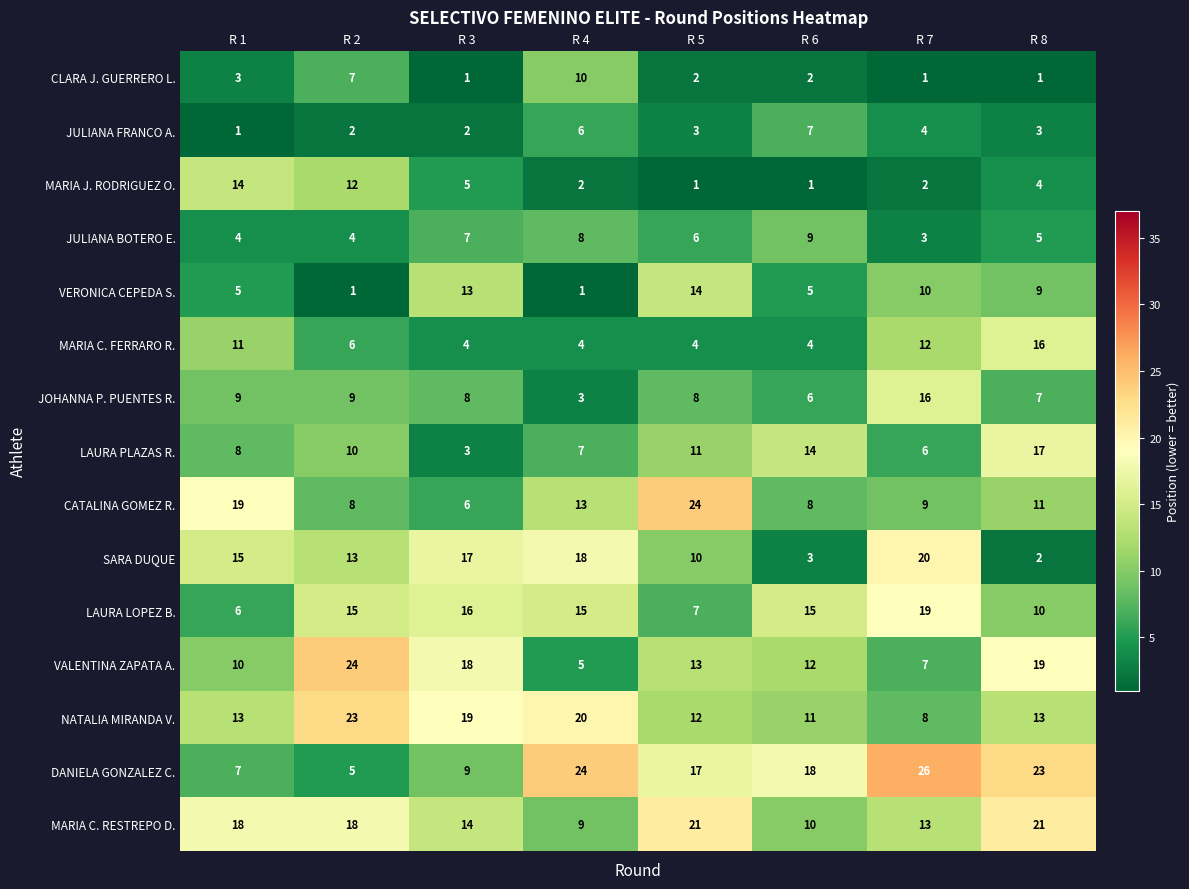

What is the difference between the second highest and minimum values in the MARIA C. FERRARO R. series?

8